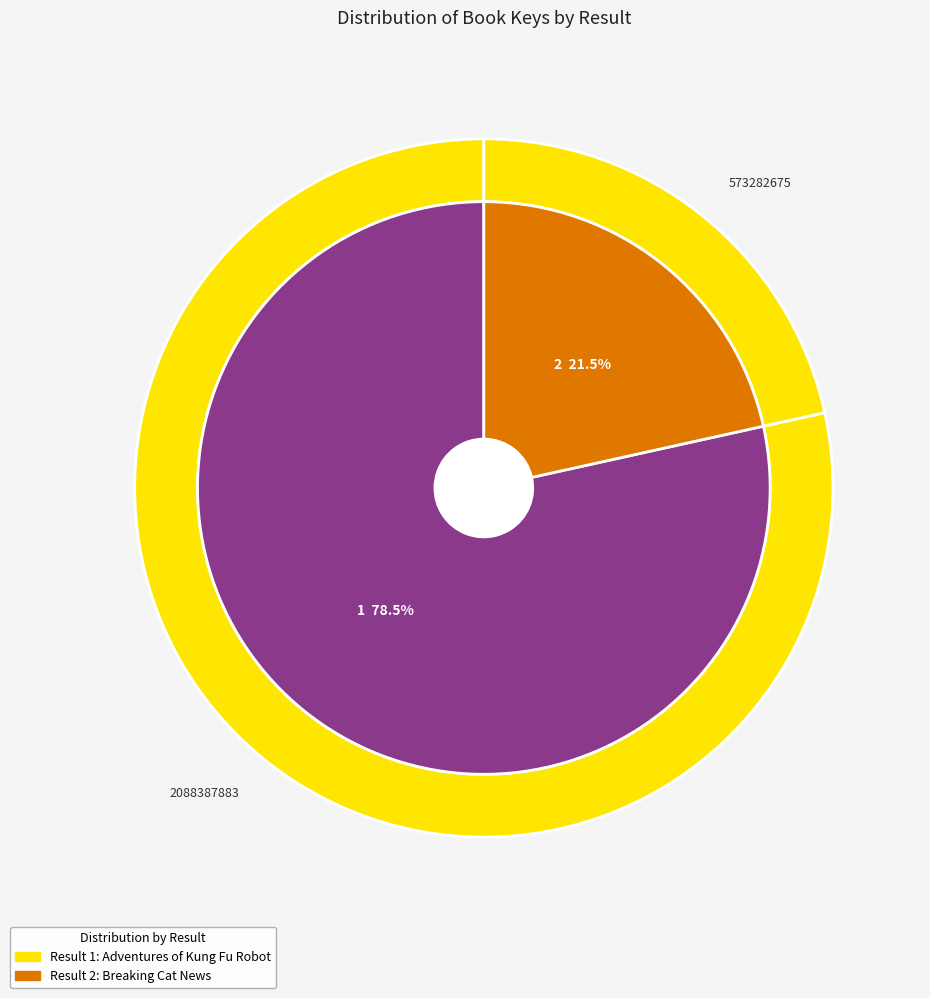

The 1 slice represents 78% of the pie. True or false?

True